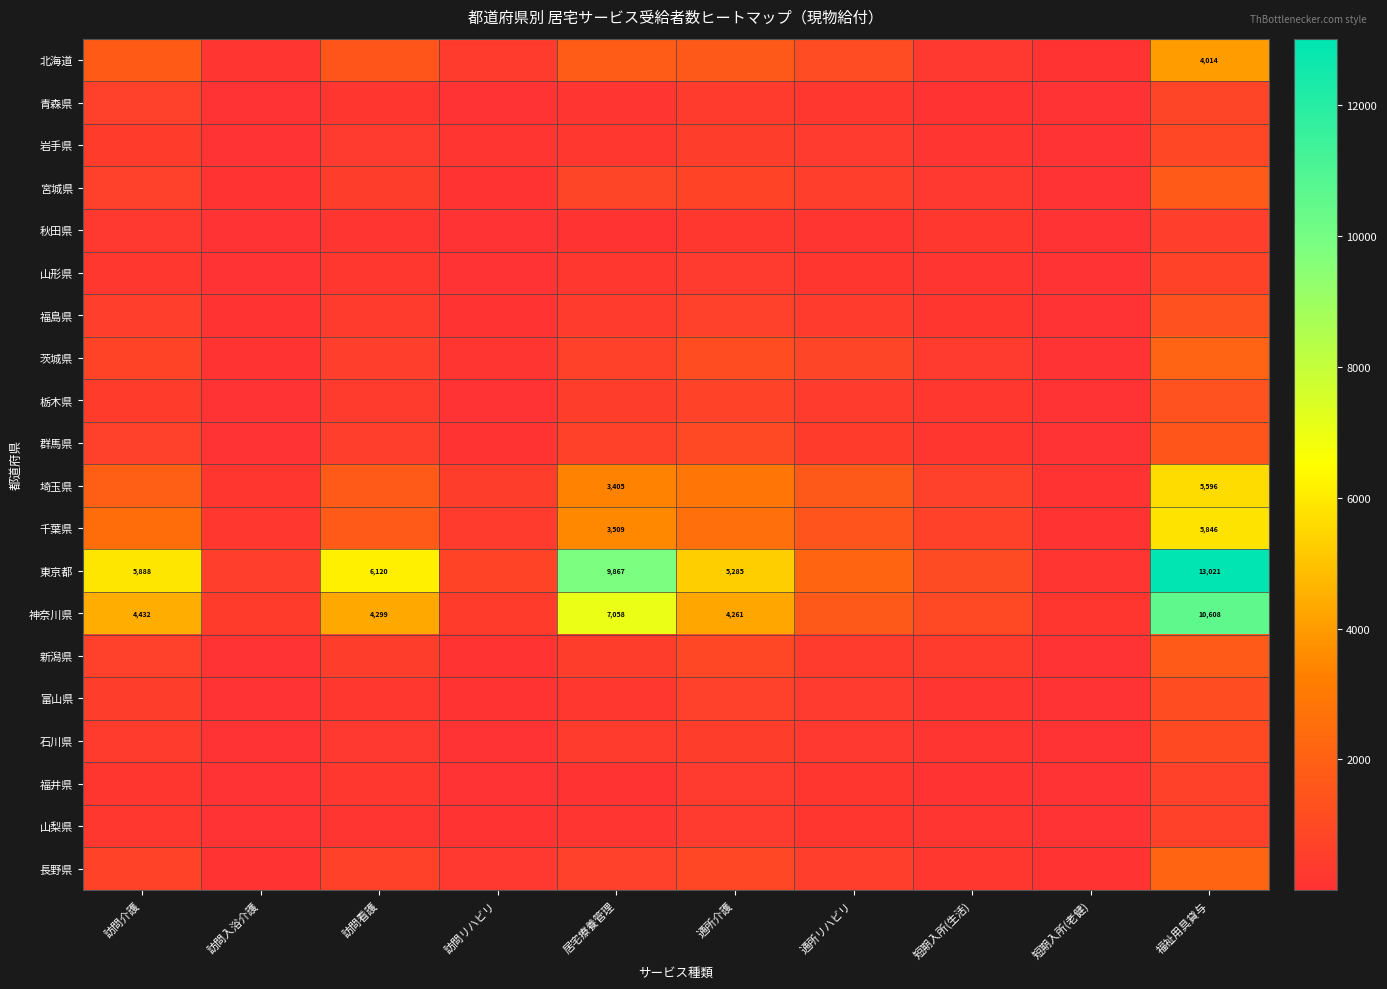

At which label does 千葉県 reach its minimum?

短期入所(老健)